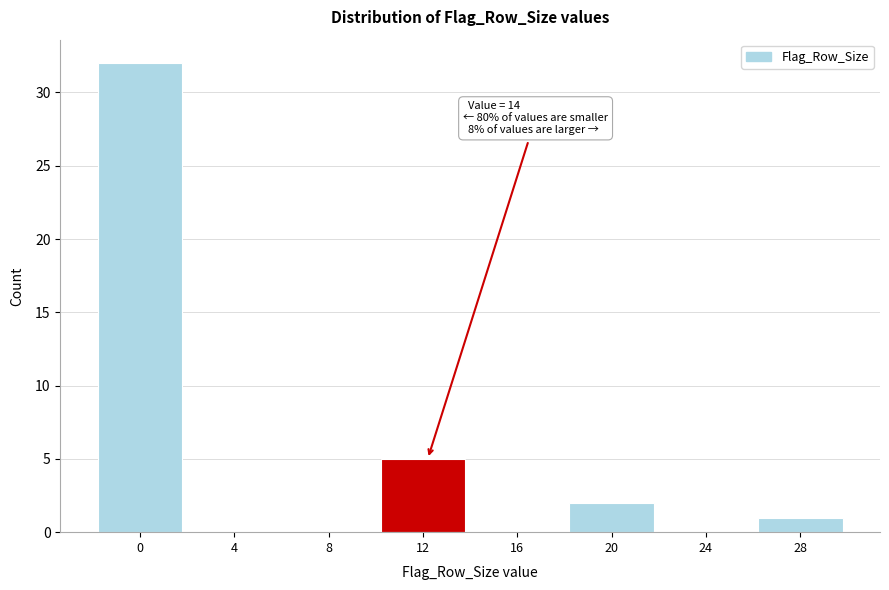

Reading left to right, transcribe all the data shown in this chart.

0=32	4=0	8=0	12=5	16=0	20=2	24=0	28=1